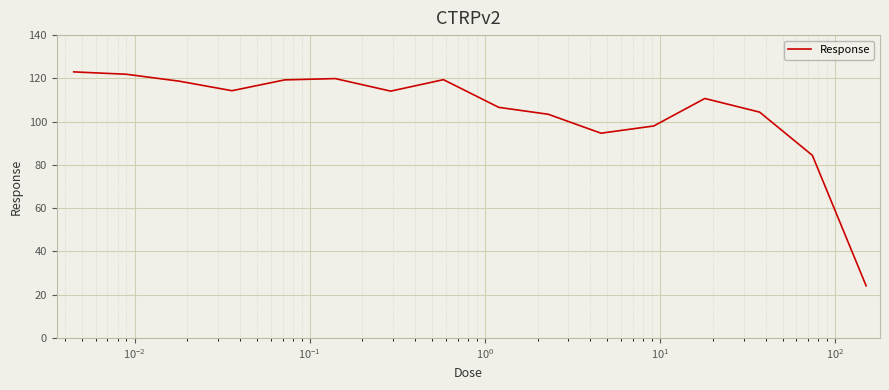

What is the smallest value displayed?

24.1